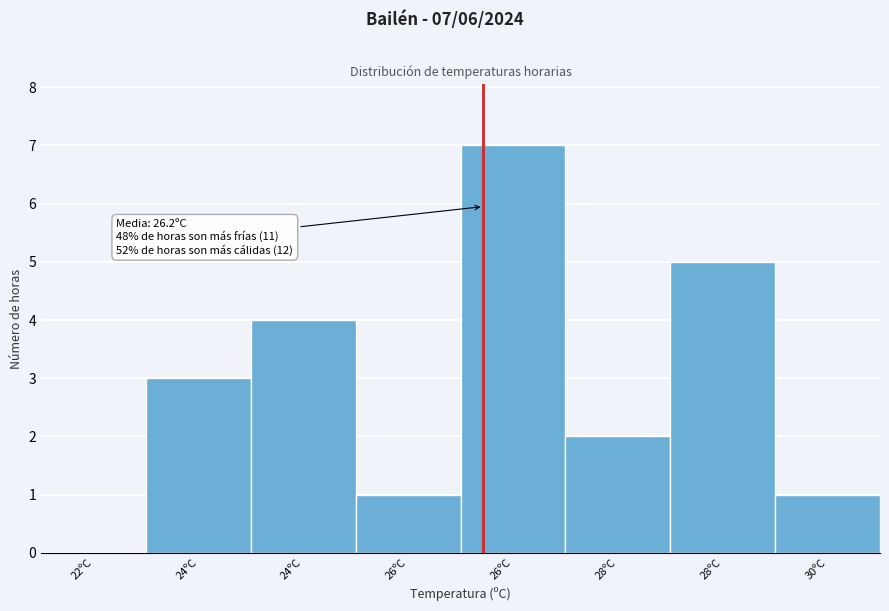

How many positive values are there?

7